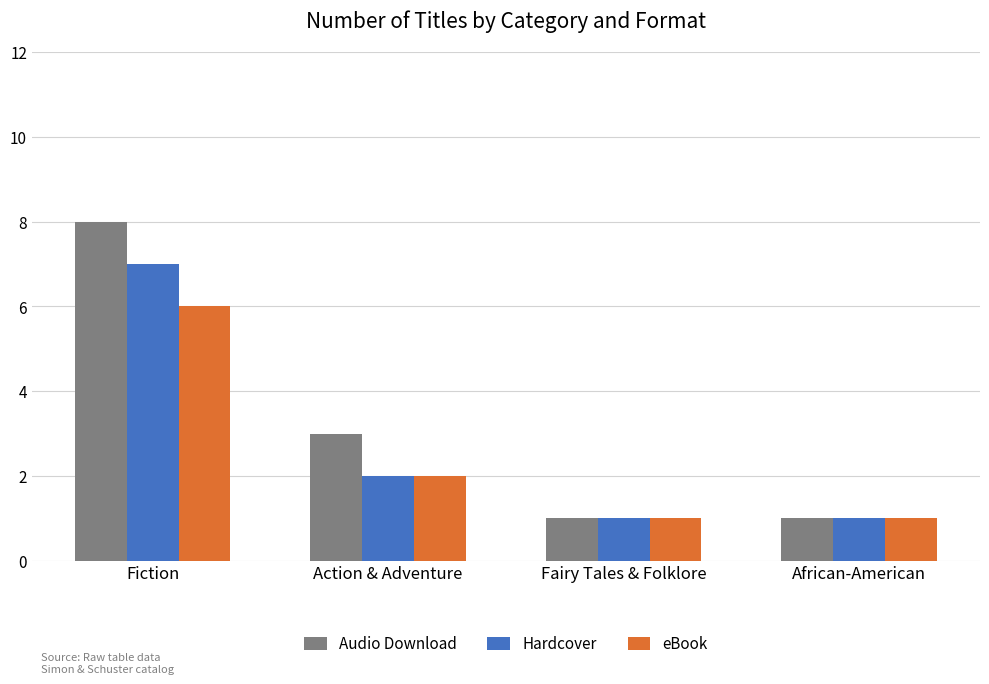

What is the minimum value shown in the chart?

1